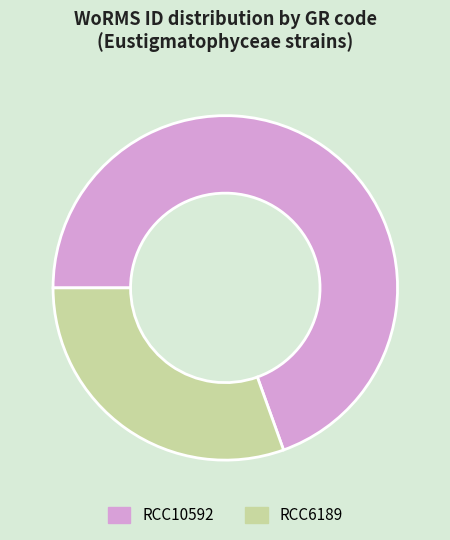

Approximately how many times larger is the value at RCC10592 compared to RCC6189?

2.3